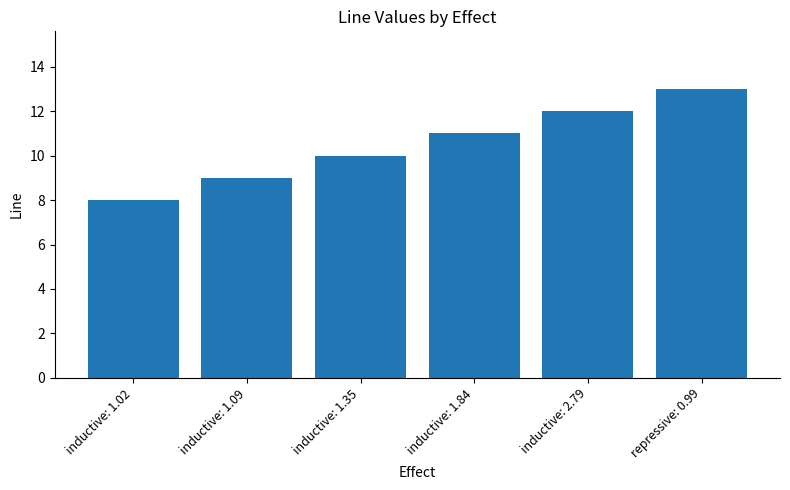

What position from the left is inductive: 2.79?

5